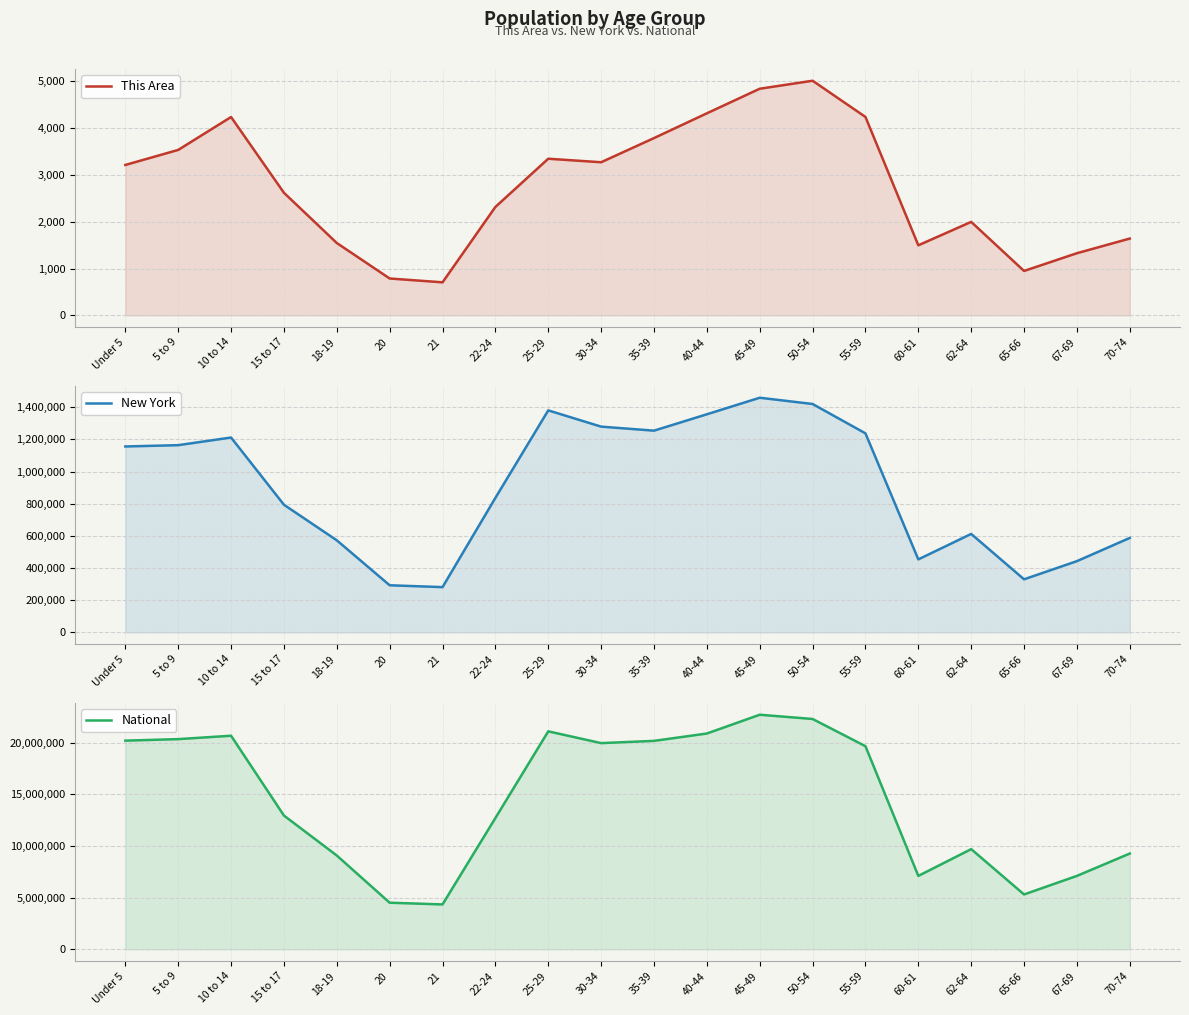

What is the difference between the maximum and minimum values in the National series?

18354297